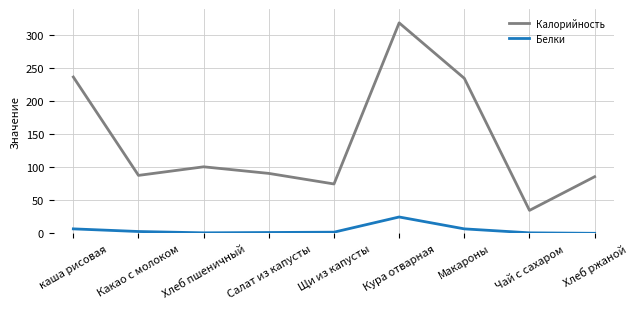

What is the difference between the highest and lowest values at Кура отварная?

294.0